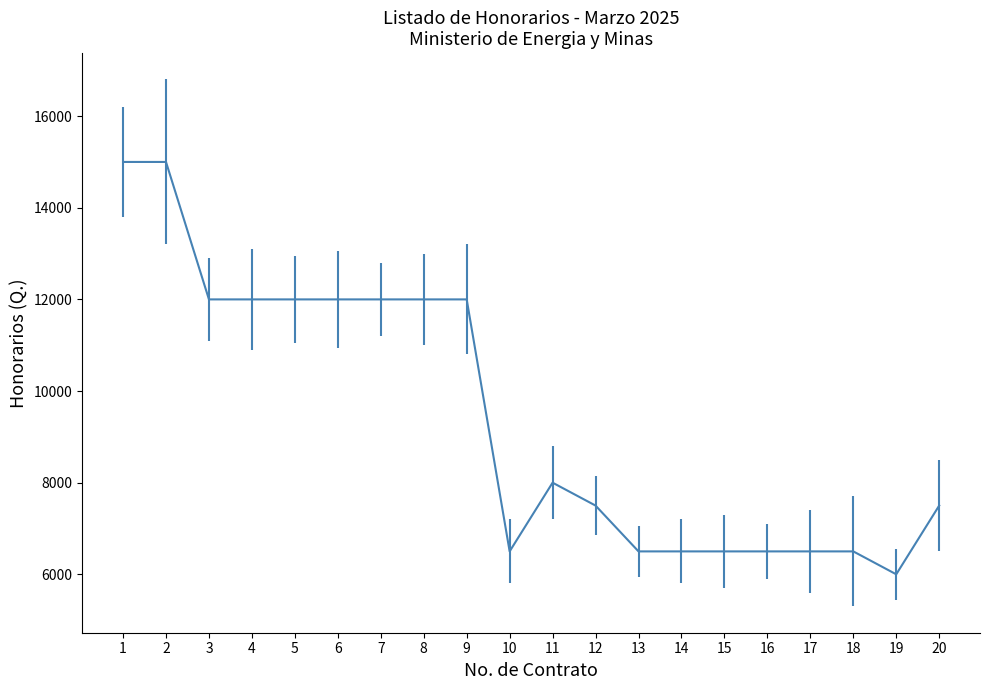

The value at 6 is 12000. True or false?

True